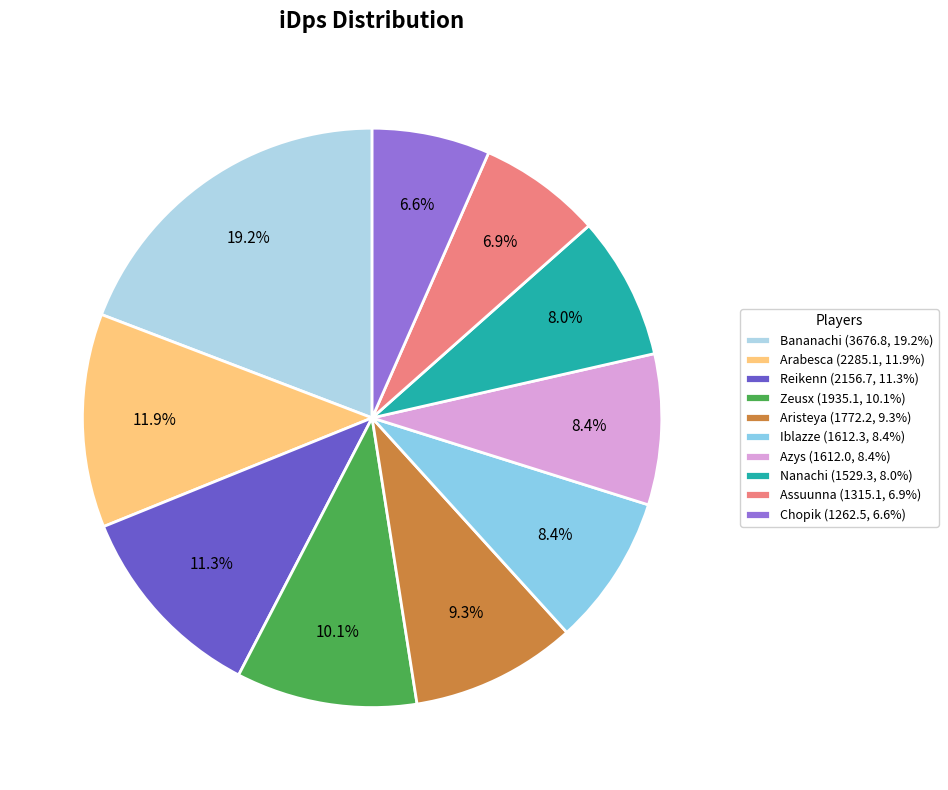

The Zeusx slice represents 25% of the pie. True or false?

False